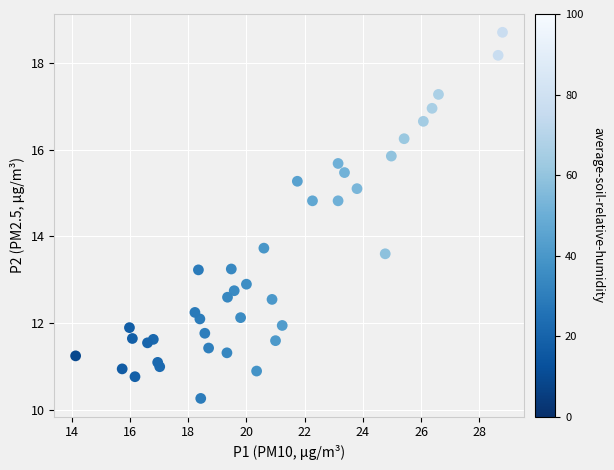

What is the range of X values (max minus min)?

14.7